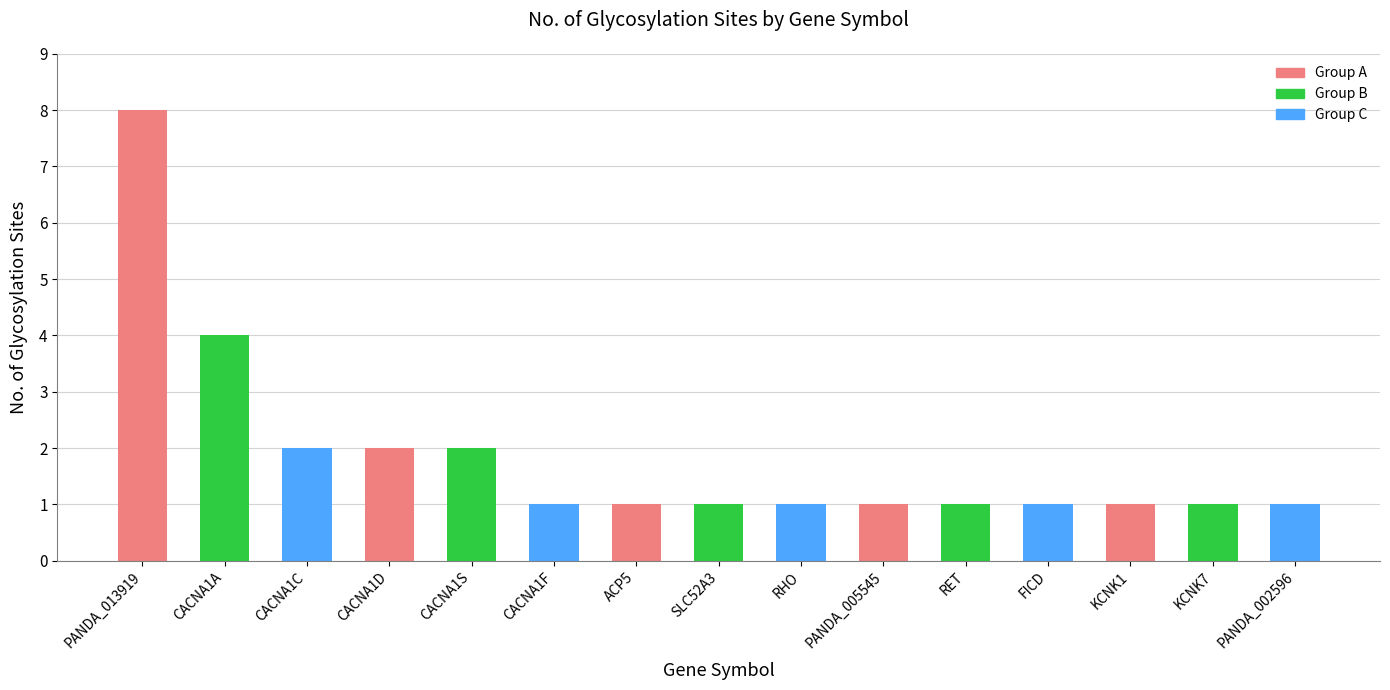

Between CACNA1D and KCNK7, which is larger?

CACNA1D